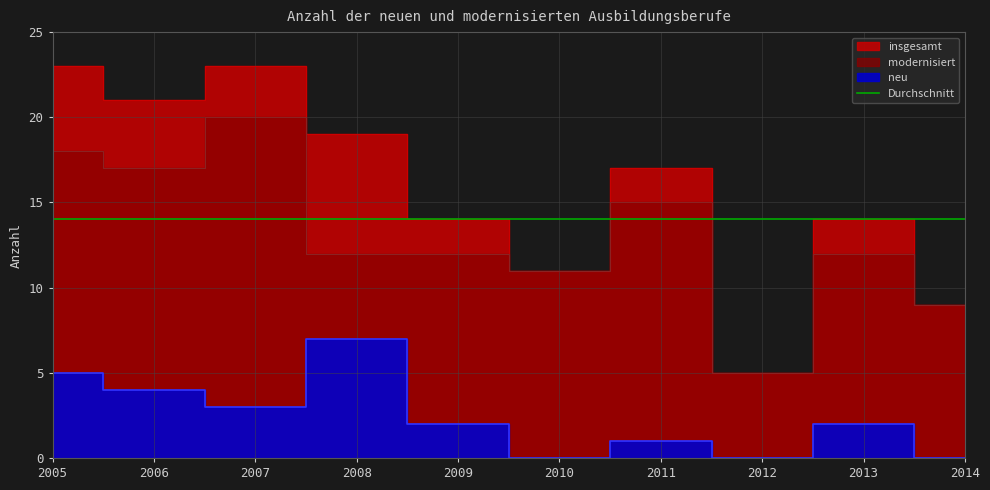

What is the difference between the neu values at 2006 and 2008?

3